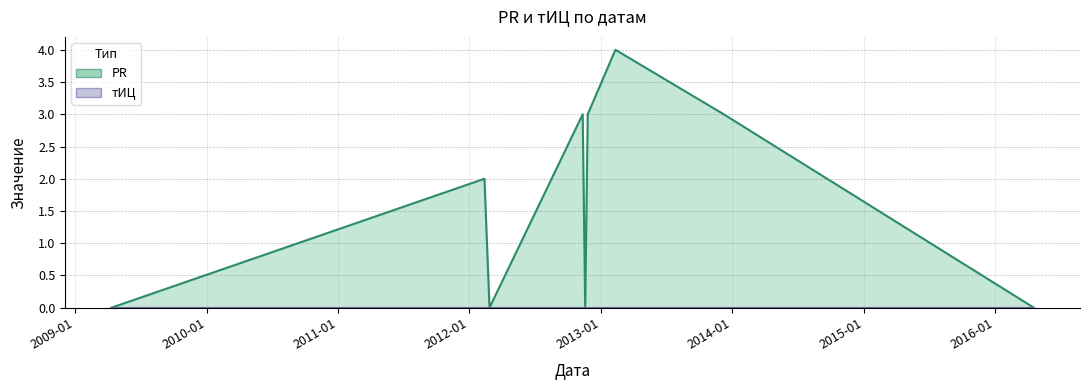

Rank the categories by value from lowest to highest.

2009-04-11, 2012-02-26, 2012-11-18, 2016-04-18, 2012-02-12, 2012-11-11, 2012-11-25, 2013-12-08, 2013-02-10